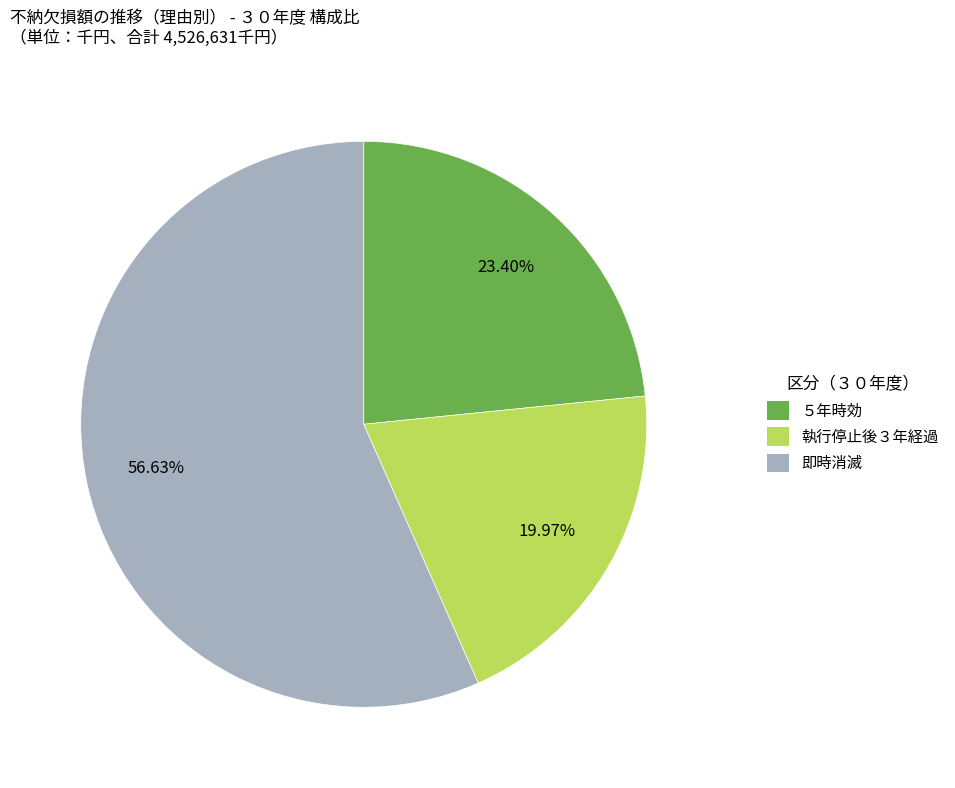

How many slices are in this pie chart?

3